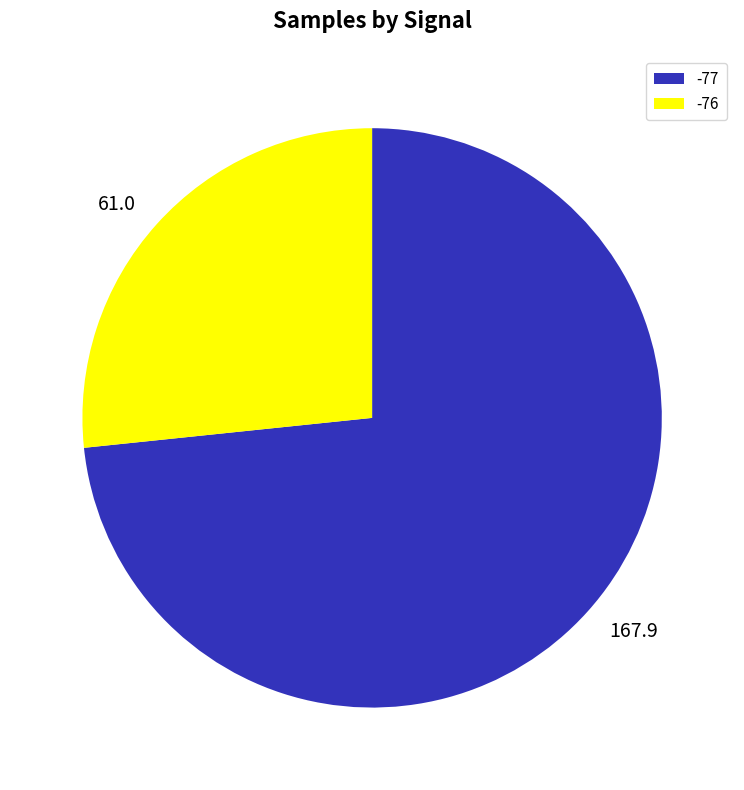

How many segments does this pie chart have?

2